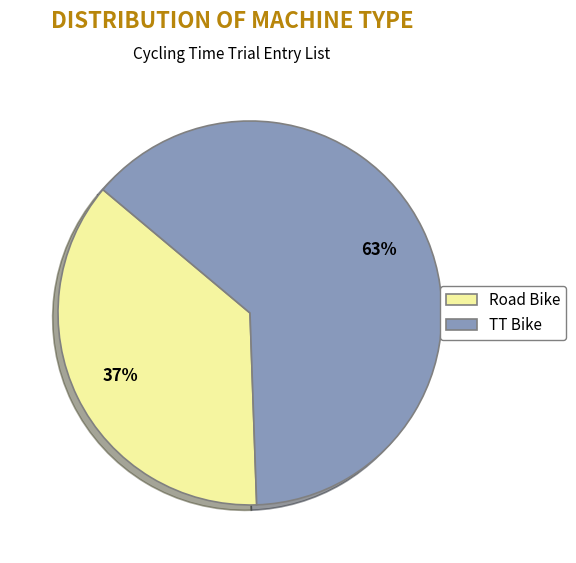

Combined, do TT Bike and Road Bike account for over 50%?

Yes